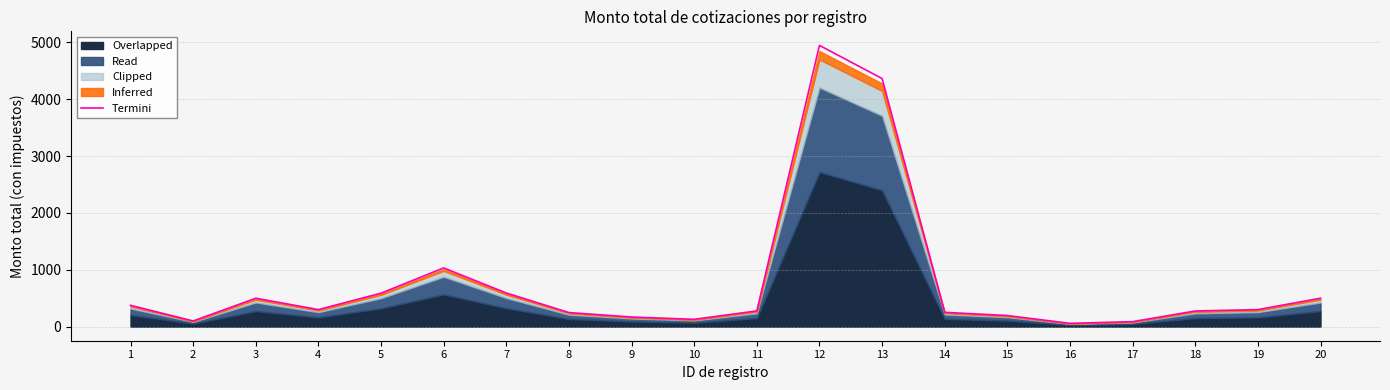

Reading left to right, what are all the values shown in this chart?

375.0	100.0	500.0	300.0	588.8	1032.8	592.0	247.9	169.3	129.0	276.9	4947.4	4364.4	252.0	195.5	58.0	87.9	275.6	300.0	500.0